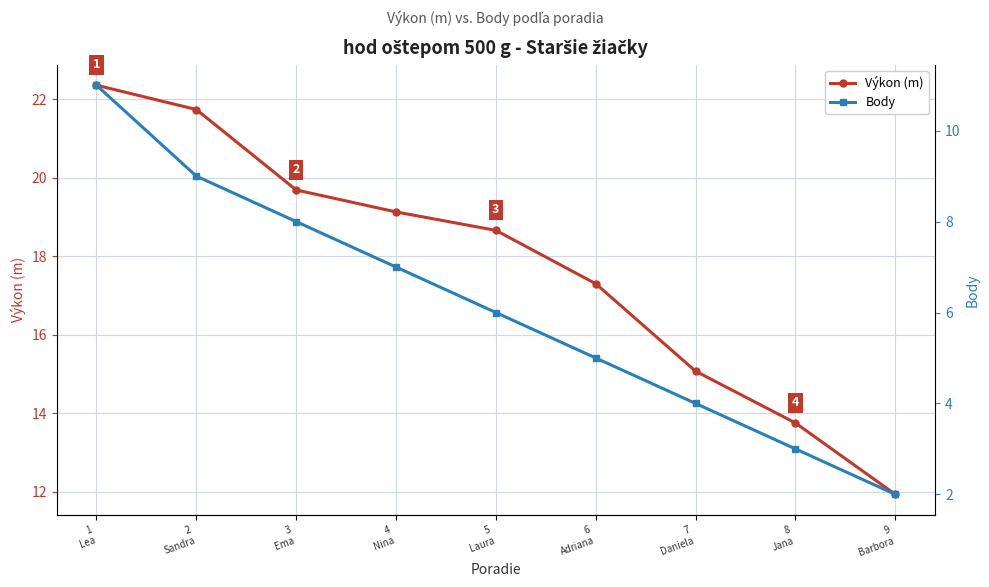

List the series in order of their overall mean, lowest first.

Body, Výkon (m)